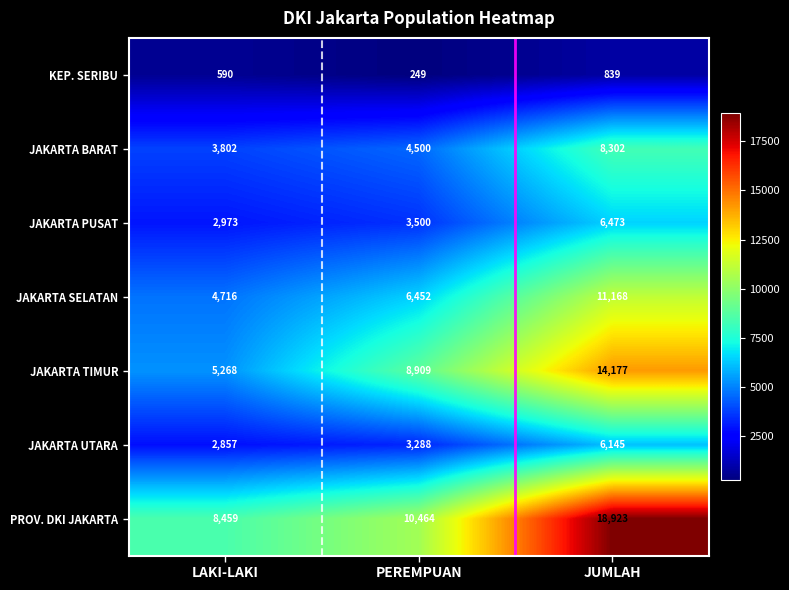

How many values in the JAKARTA TIMUR series are below 8909?

1